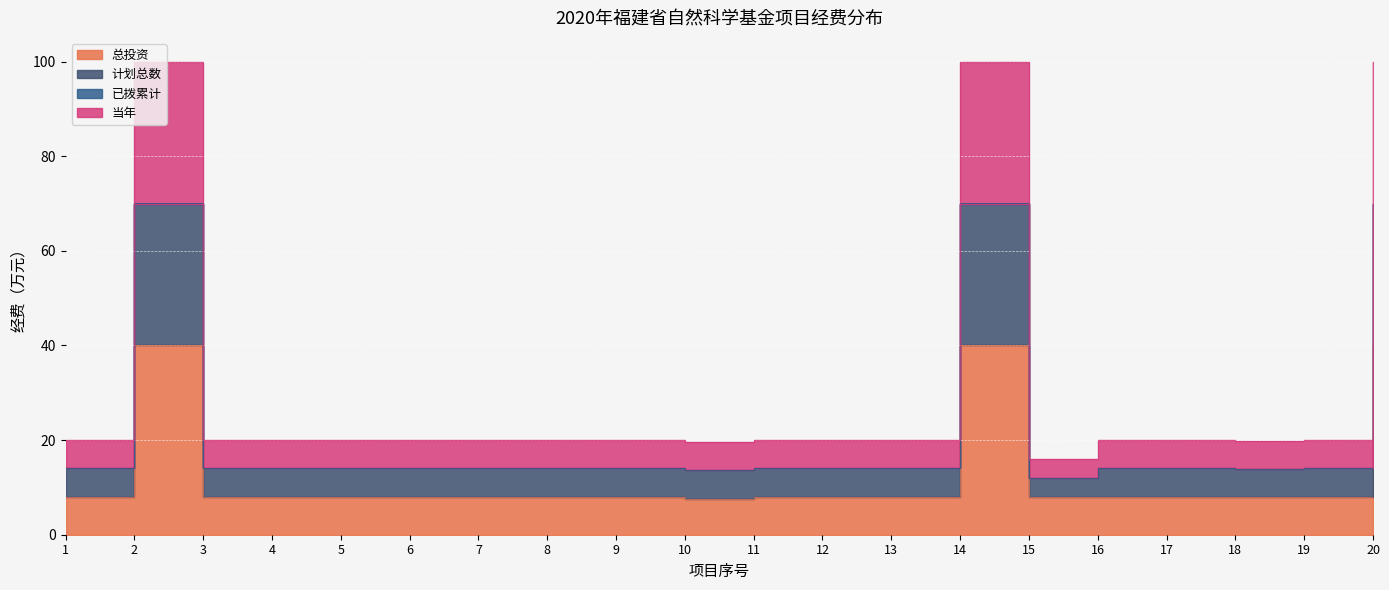

True or false: 当年 and 计划总数 cross at least once.

False